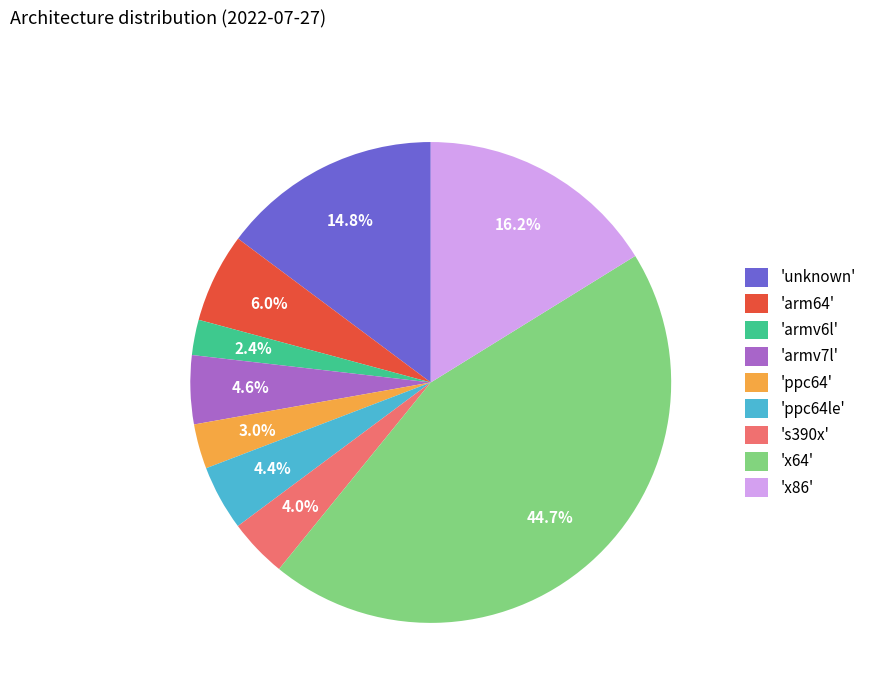

What portion of the pie excludes 'armv6l'?

97.6%